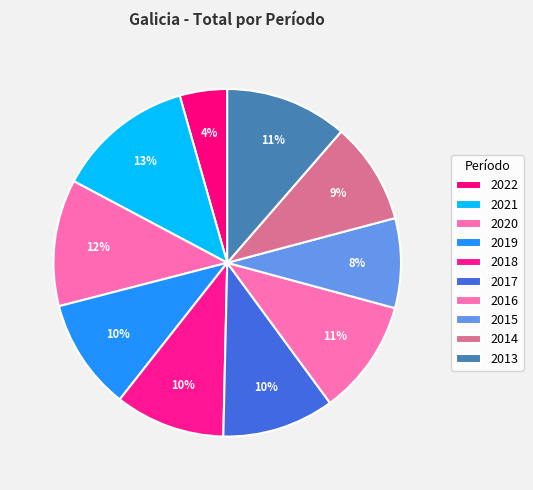

Is it true that 2018 is 2% of the pie?

False